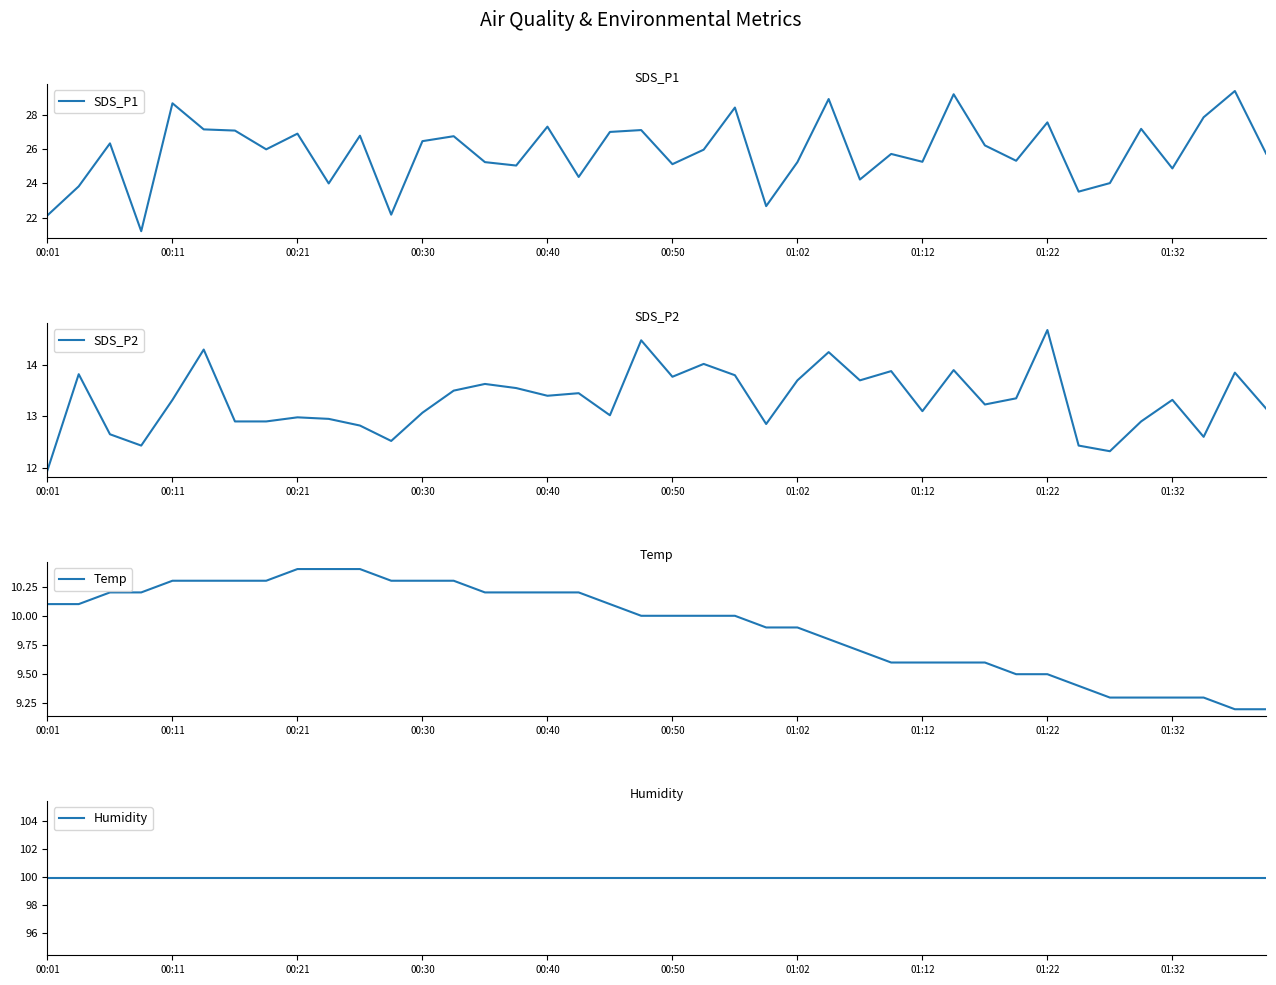

The SDS_P2 series shows 3.5 at 23. True or false?

False